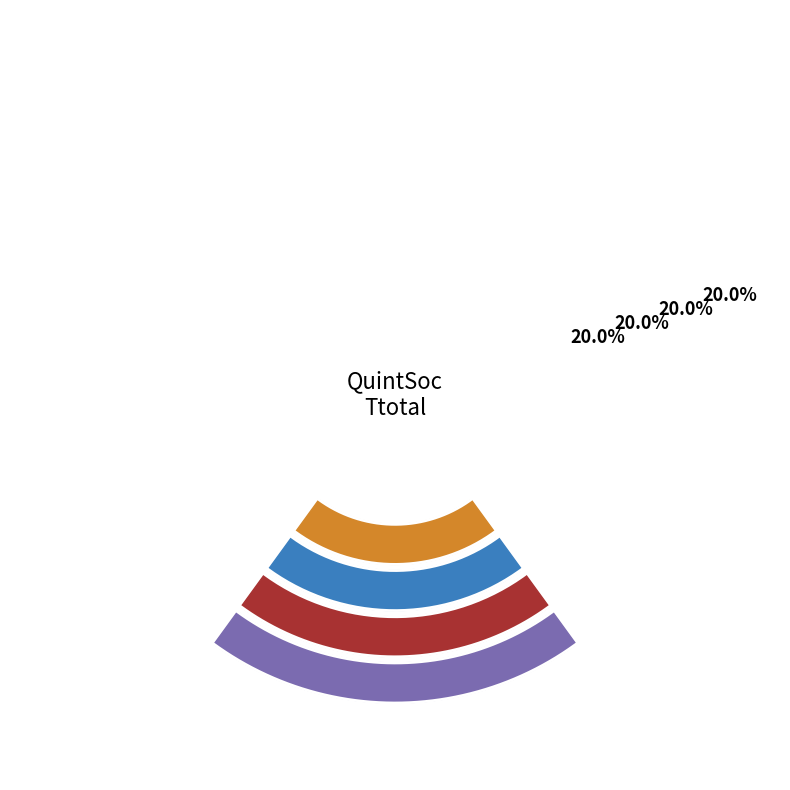

Is it true that 4 is 27% of the pie?

False